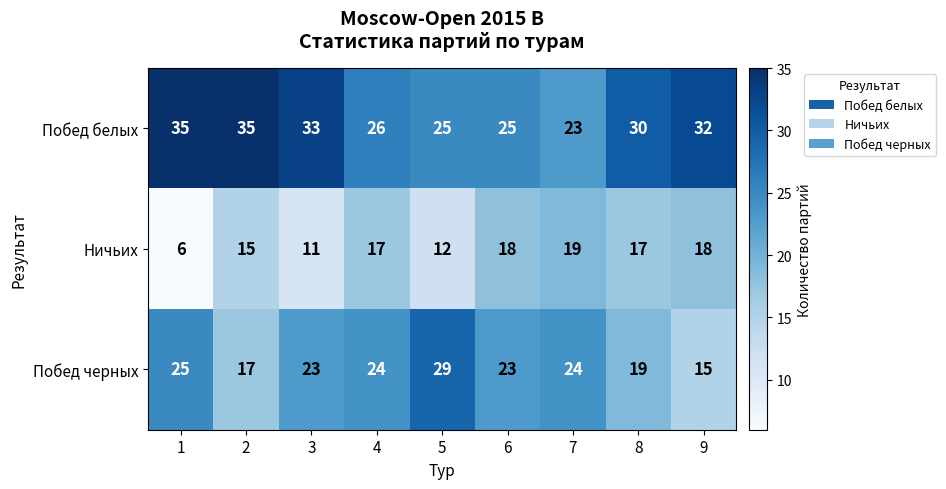

True or false: Побед белых has a value of 35 at 1.

True